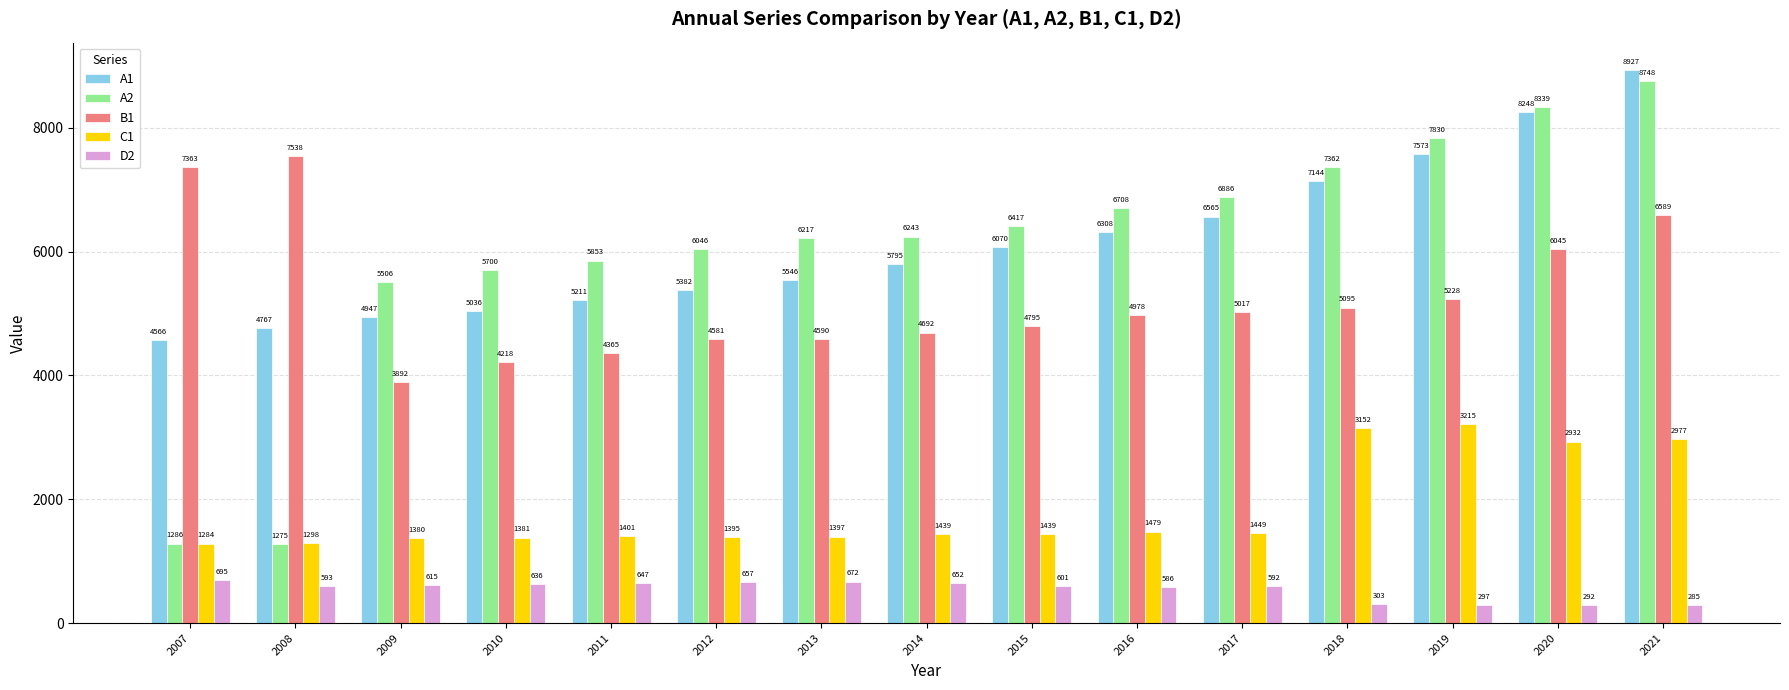

At 2020, list the series in order from largest to smallest.

A2, A1, B1, C1, D2